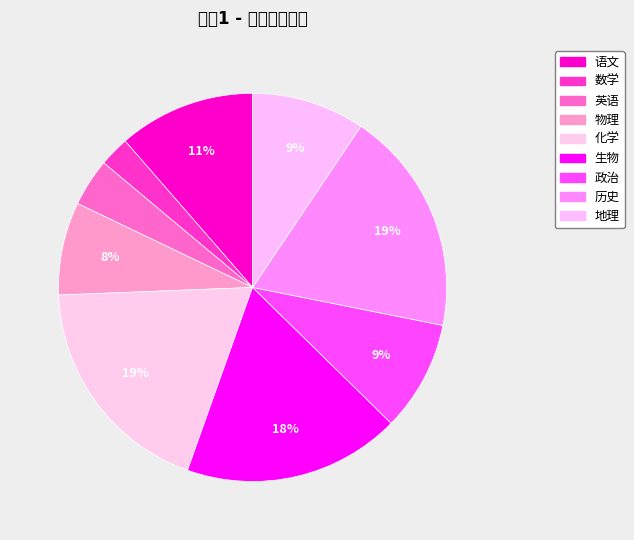

To the nearest percent, what is the difference between the largest and smallest slice percentages?

16%